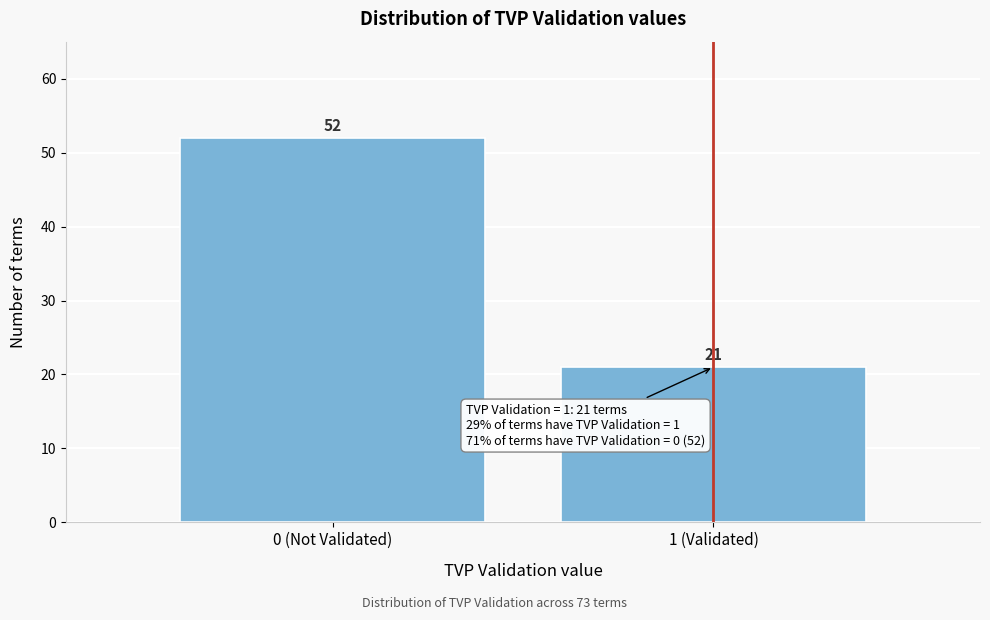

Reading right to left, extract all data points from this chart.

21	52